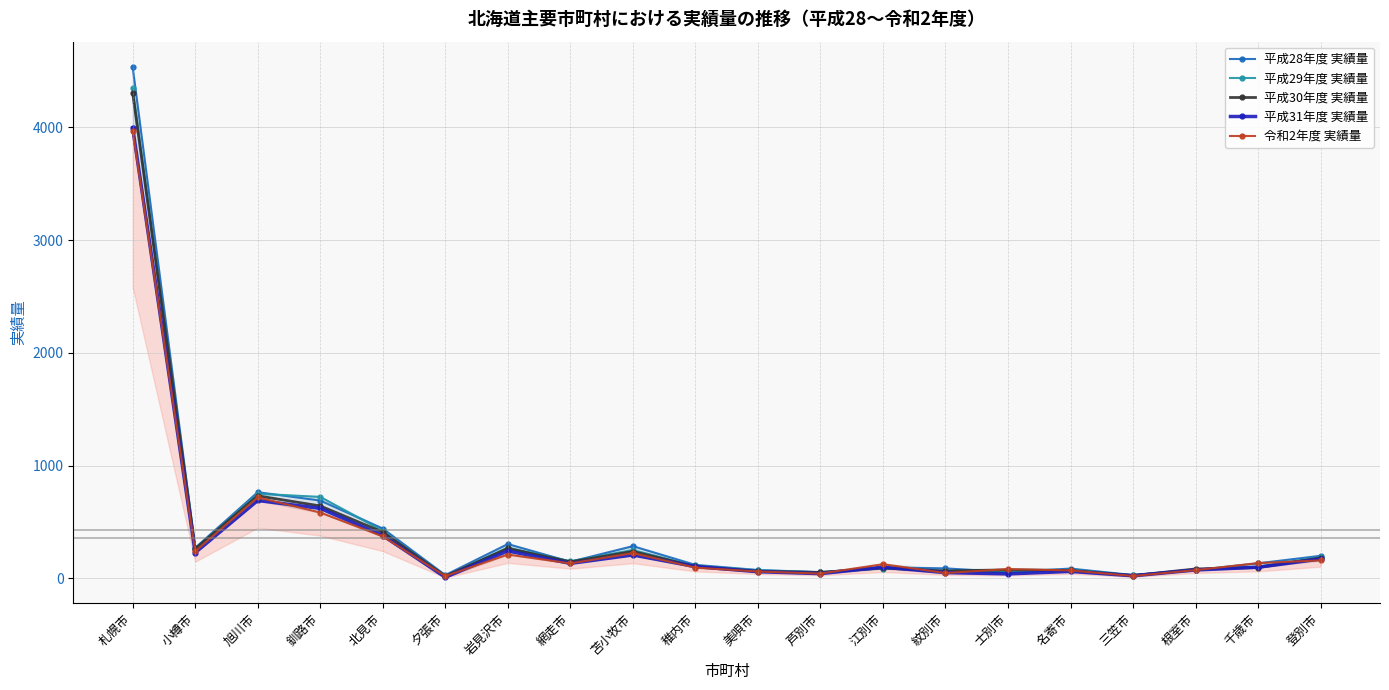

At which category does 平成28年度 実績量 reach its first local peak?

旭川市